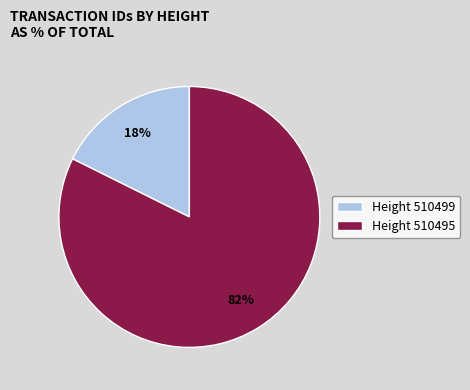

Which slice is the largest?

Height 510495